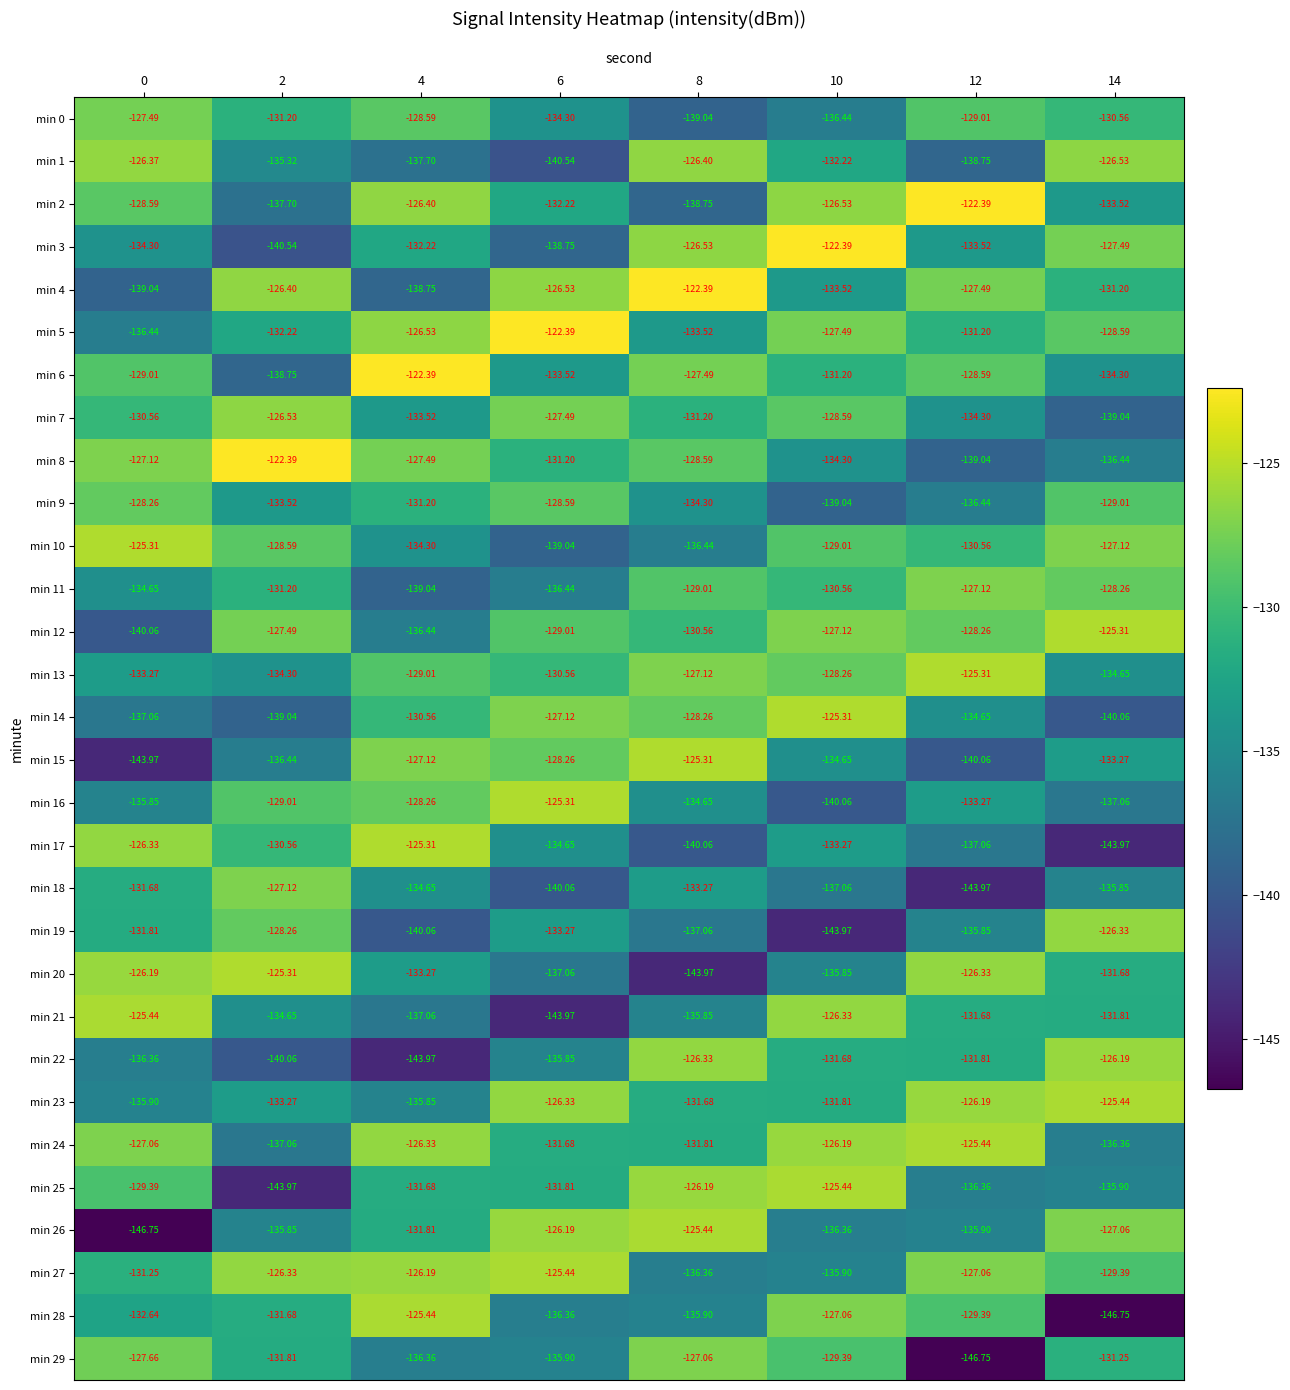

How many data points in min 25 are less than -131?

5